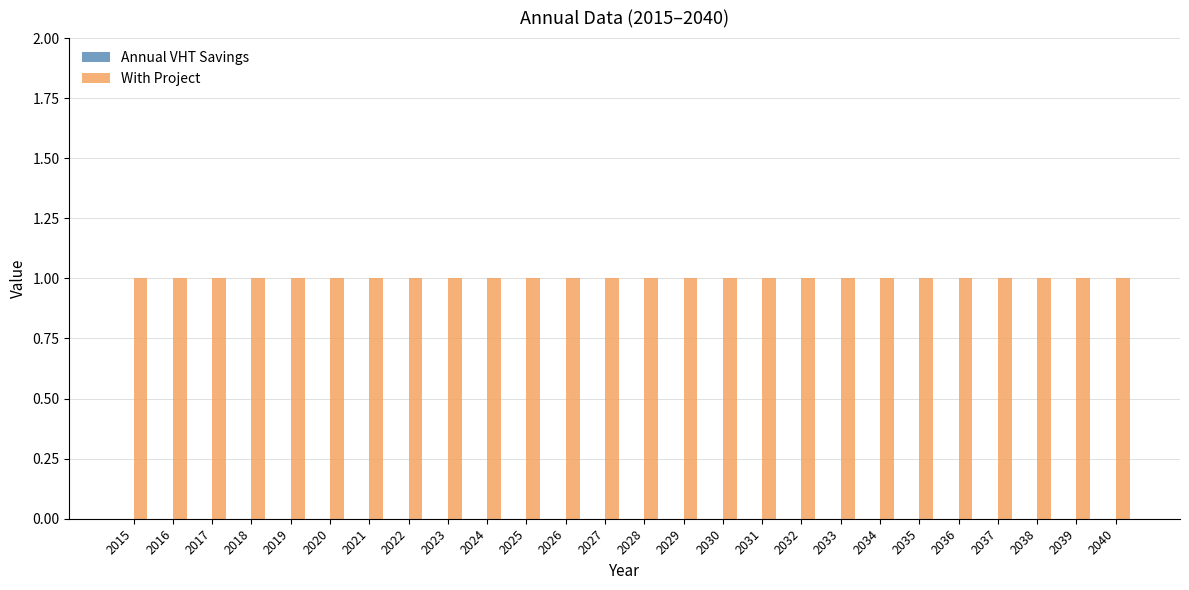

At which category is the sum across all series the highest?

2015